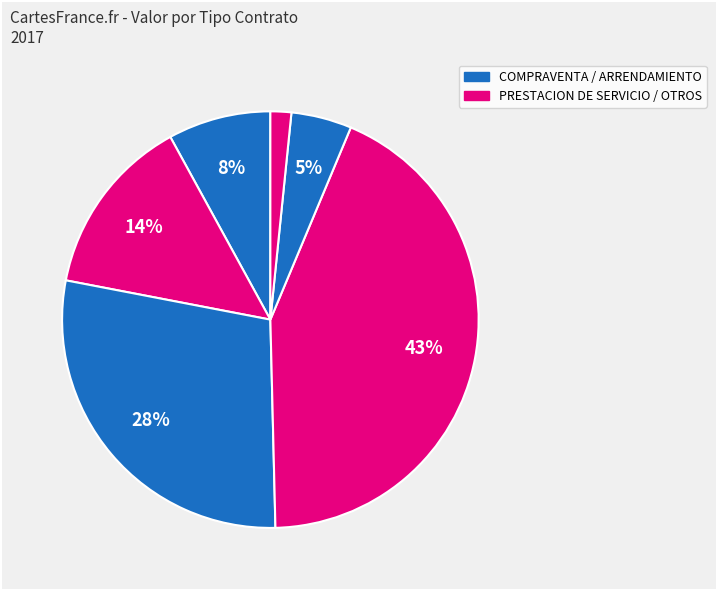

Count the number of slices in the pie.

6